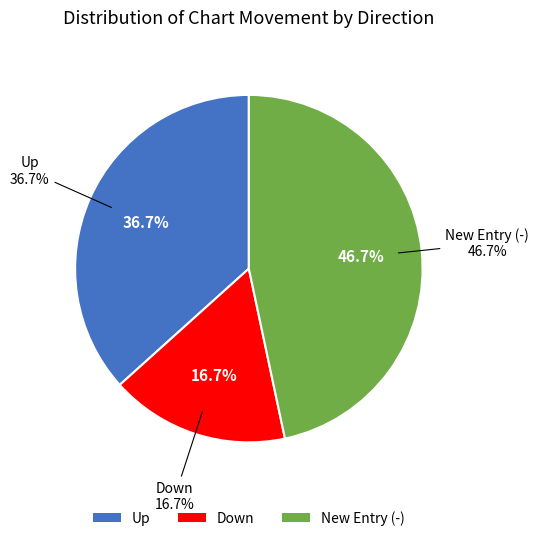

What percentage do down and - together represent?

63.3%